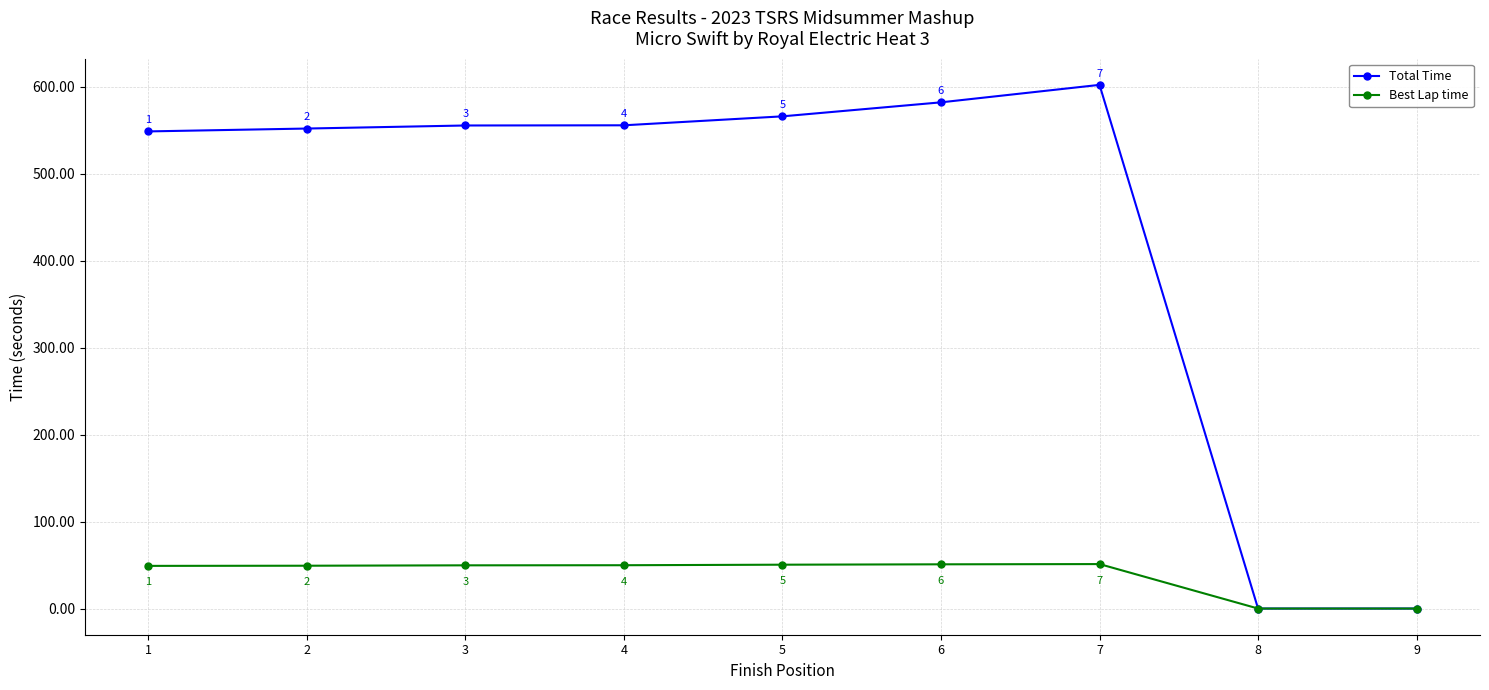

Read the Total Time value at 1.

548.9